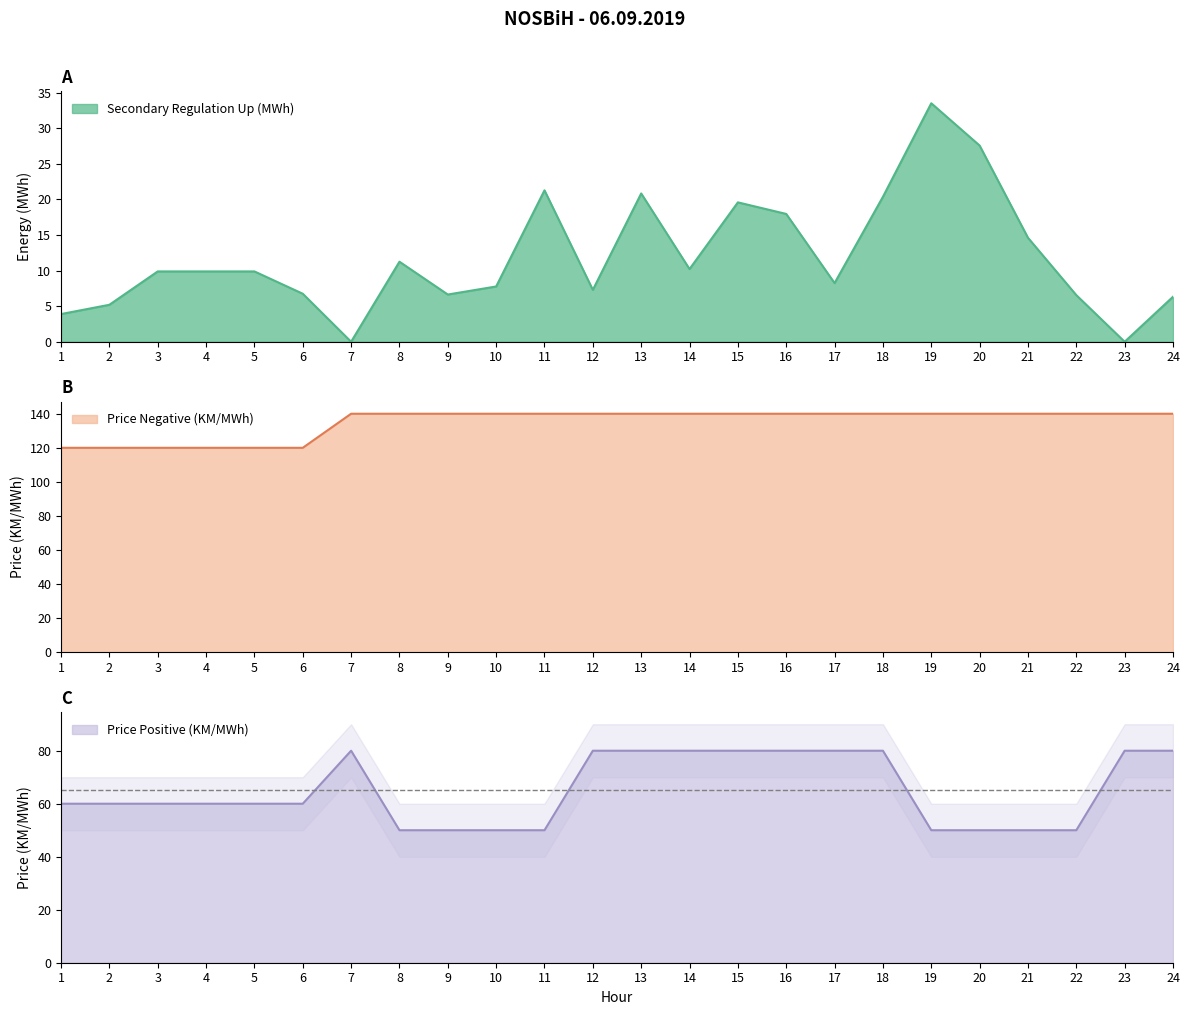

The Price Negative (KM/MWh) series shows 84.8 at 17. True or false?

False